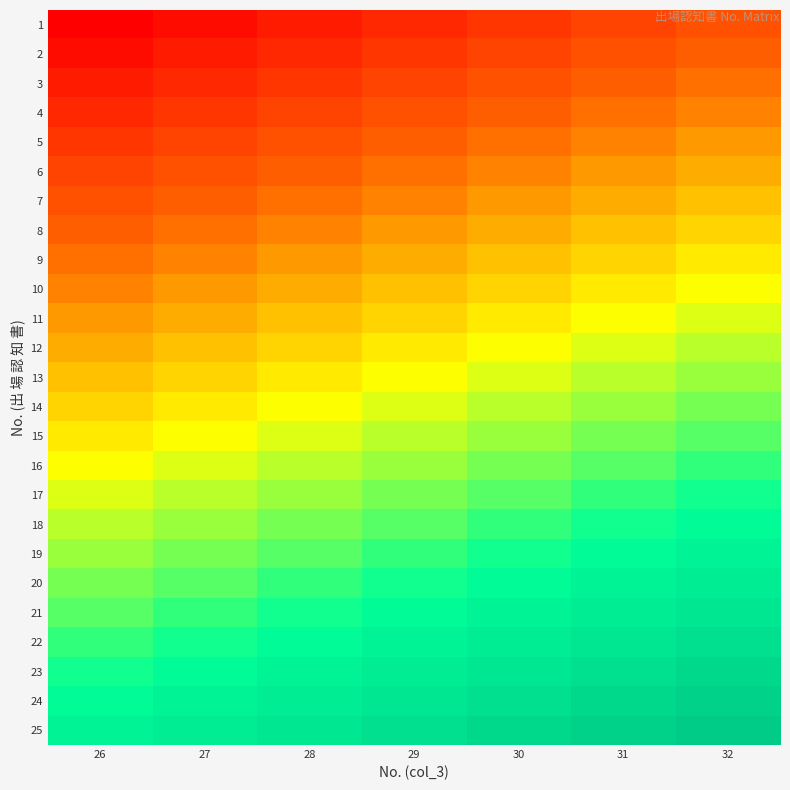

Reading left to right, extract all data points from this chart.

1: 26=1	27=2	28=3	29=4	30=5	31=6	32=7
2: 26=2	27=3	28=4	29=5	30=6	31=7	32=8
3: 26=3	27=4	28=5	29=6	30=7	31=8	32=9
4: 26=4	27=5	28=6	29=7	30=8	31=9	32=10
5: 26=5	27=6	28=7	29=8	30=9	31=10	32=11
6: 26=6	27=7	28=8	29=9	30=10	31=11	32=12
7: 26=7	27=8	28=9	29=10	30=11	31=12	32=13
8: 26=8	27=9	28=10	29=11	30=12	31=13	32=14
9: 26=9	27=10	28=11	29=12	30=13	31=14	32=15
10: 26=10	27=11	28=12	29=13	30=14	31=15	32=16
11: 26=11	27=12	28=13	29=14	30=15	31=16	32=17
12: 26=12	27=13	28=14	29=15	30=16	31=17	32=18
13: 26=13	27=14	28=15	29=16	30=17	31=18	32=19
14: 26=14	27=15	28=16	29=17	30=18	31=19	32=20
15: 26=15	27=16	28=17	29=18	30=19	31=20	32=21
16: 26=16	27=17	28=18	29=19	30=20	31=21	32=22
17: 26=17	27=18	28=19	29=20	30=21	31=22	32=23
18: 26=18	27=19	28=20	29=21	30=22	31=23	32=24
19: 26=19	27=20	28=21	29=22	30=23	31=24	32=25
20: 26=20	27=21	28=22	29=23	30=24	31=25	32=26
21: 26=21	27=22	28=23	29=24	30=25	31=26	32=27
22: 26=22	27=23	28=24	29=25	30=26	31=27	32=28
23: 26=23	27=24	28=25	29=26	30=27	31=28	32=29
24: 26=24	27=25	28=26	29=27	30=28	31=29	32=30
25: 26=25	27=26	28=27	29=28	30=29	31=30	32=31